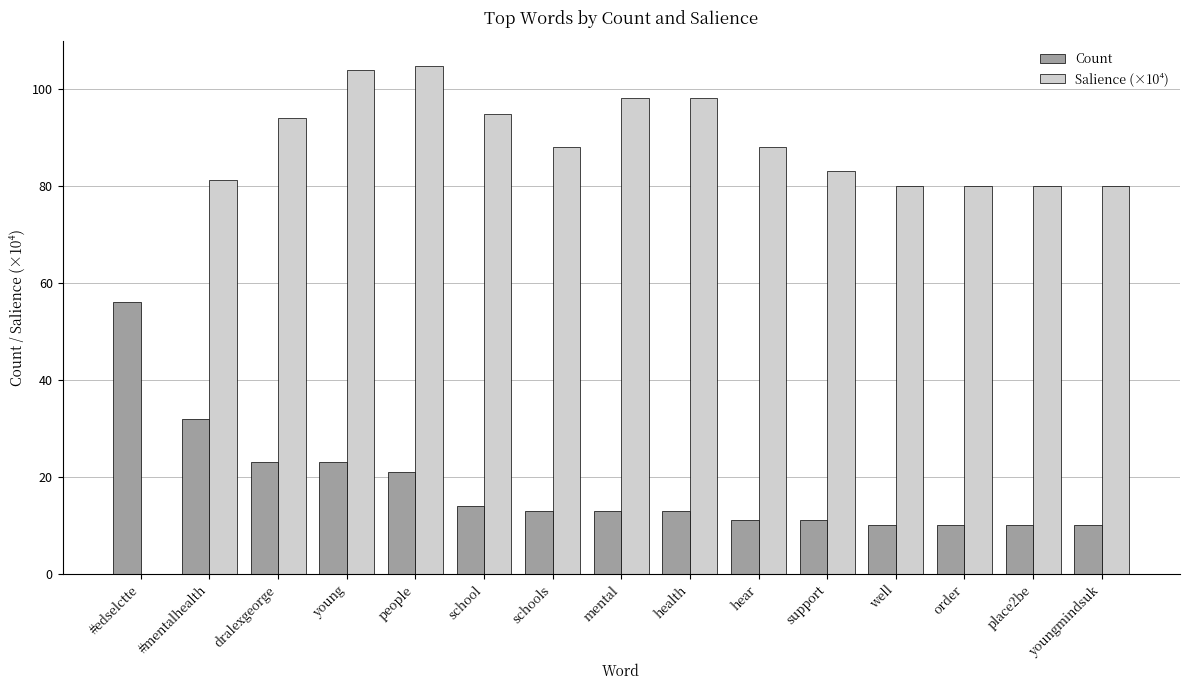

What are all the series names shown in the legend?

Count, Salience (×10⁴)